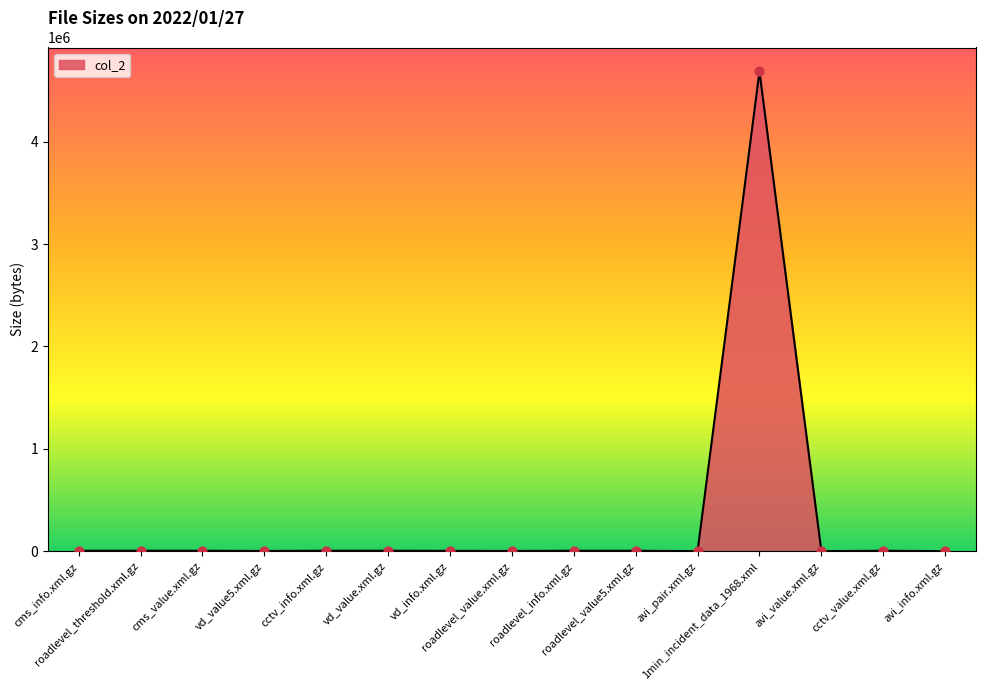

What is the maximum value shown in the chart?

4685466